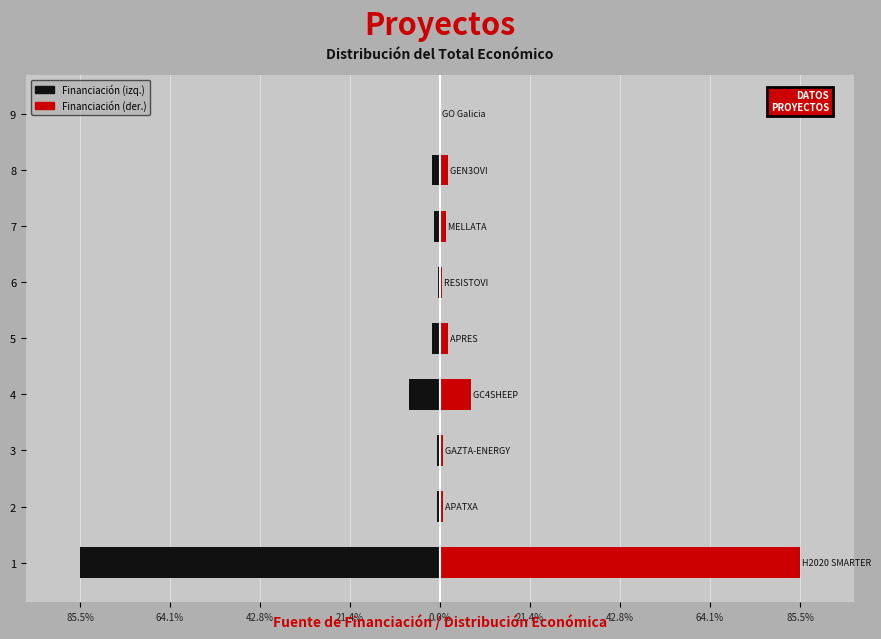

Which series has the widest spread of values?

Financiación (izq.)